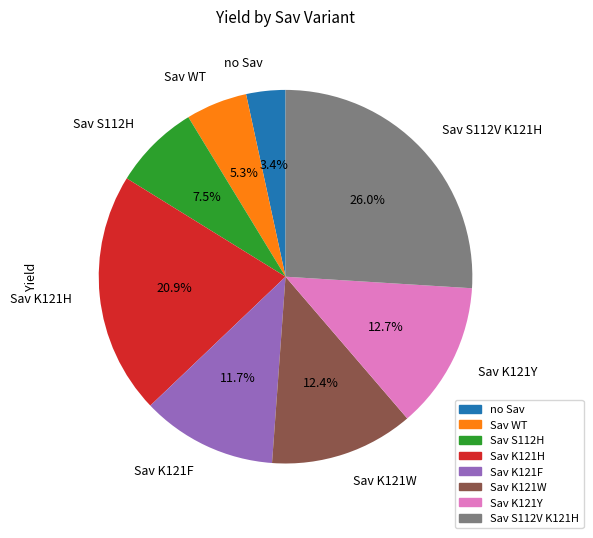

Do Sav S112H and Sav K121F together represent more than half of the pie?

No